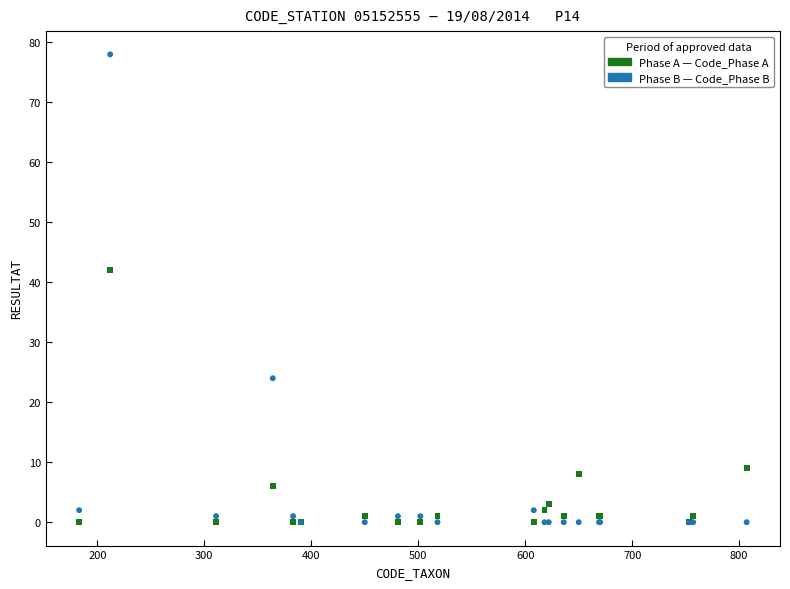

Across all series, what Y value is closest to 39?

42